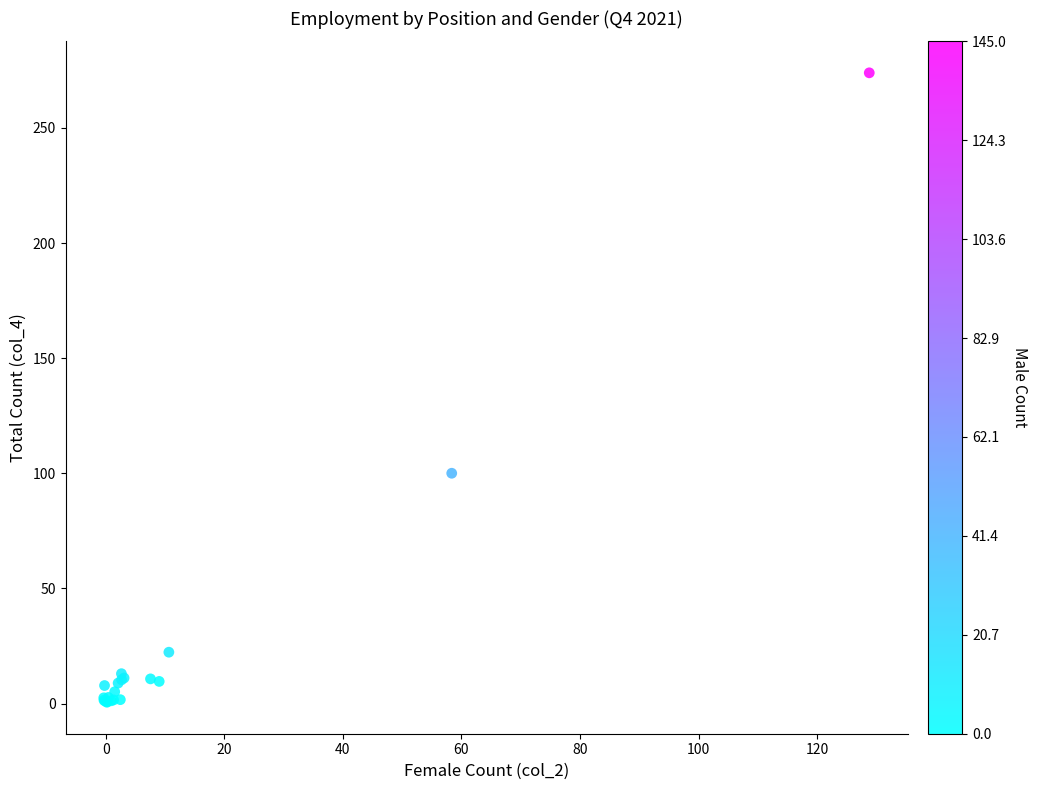

What Y value in the scatter plot is closest to 137?

100.0